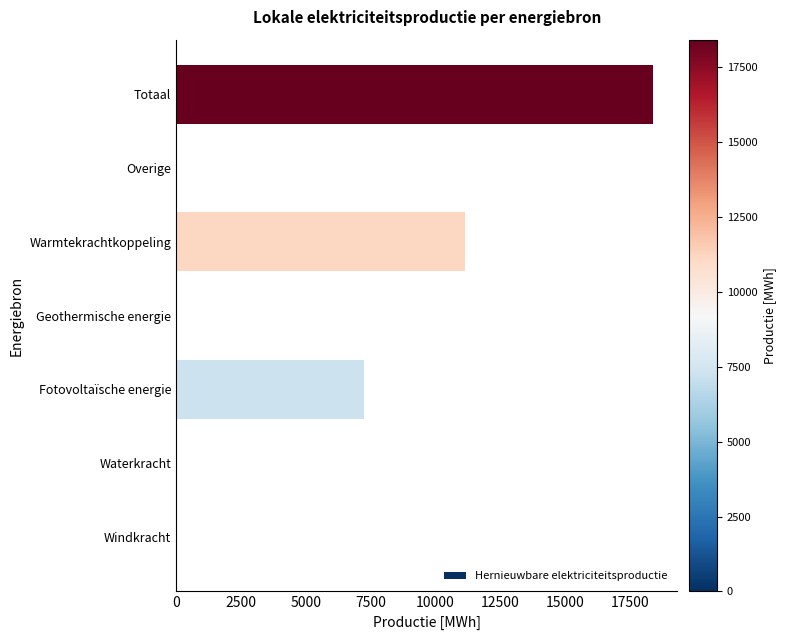

How many values exceed 0?

3